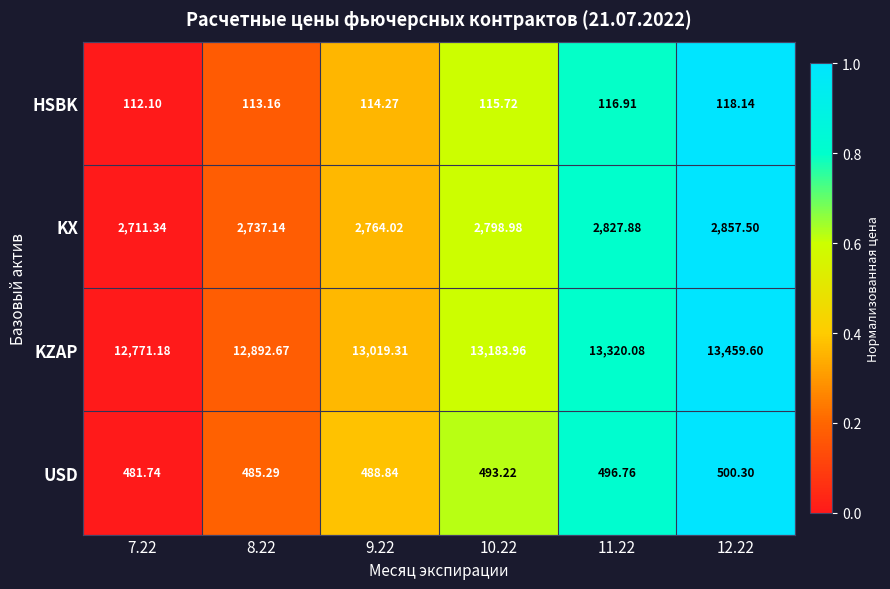

Is the value of HSBK at 8.22 greater than the value of KZAP at 8.22?

No